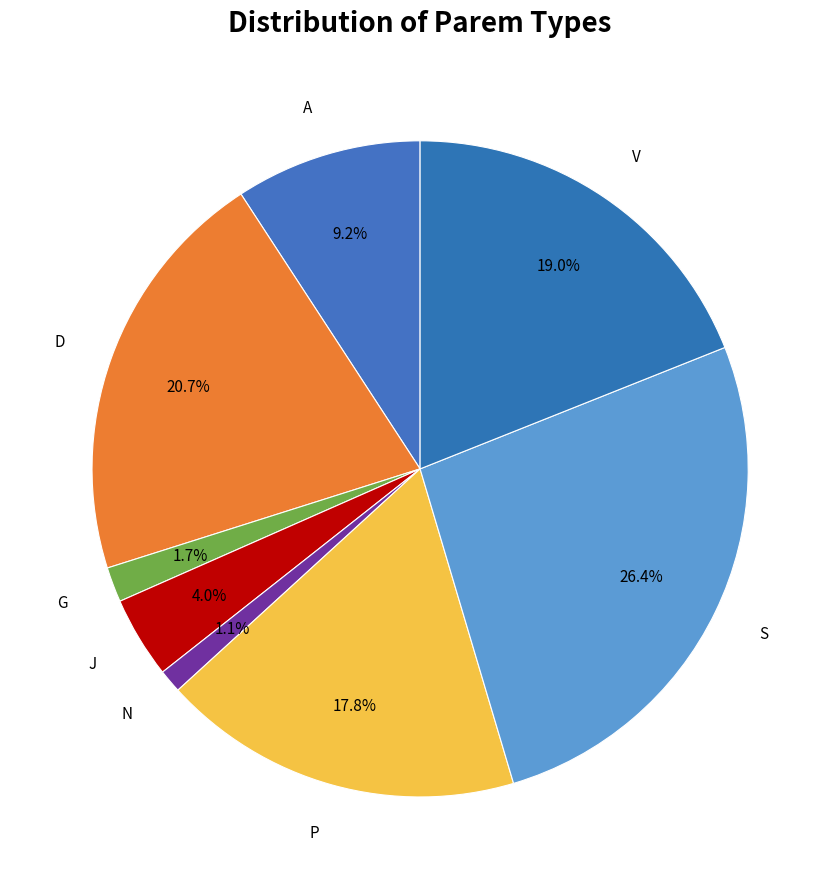

How many segments does this pie chart have?

8